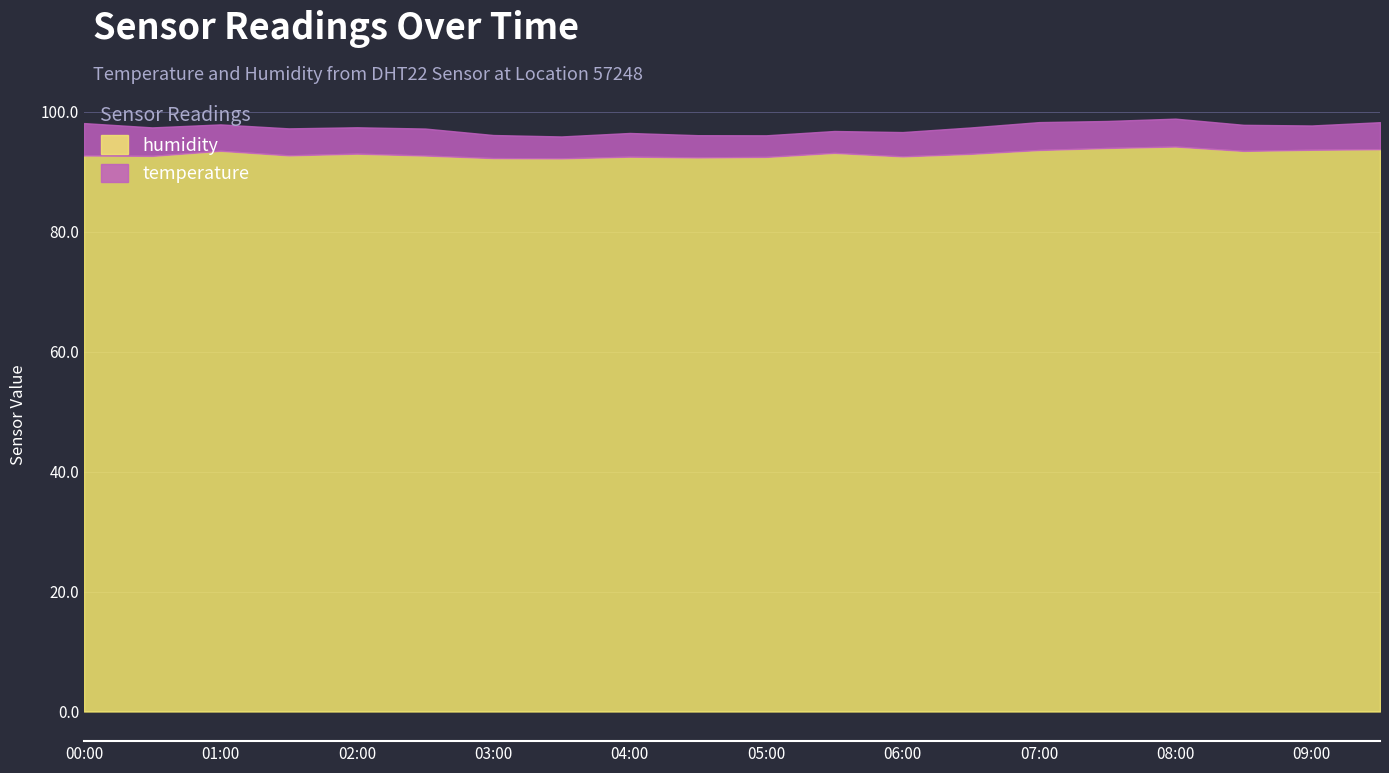

Is the value of humidity at 02:00 greater than the value of temperature at 00:00?

Yes